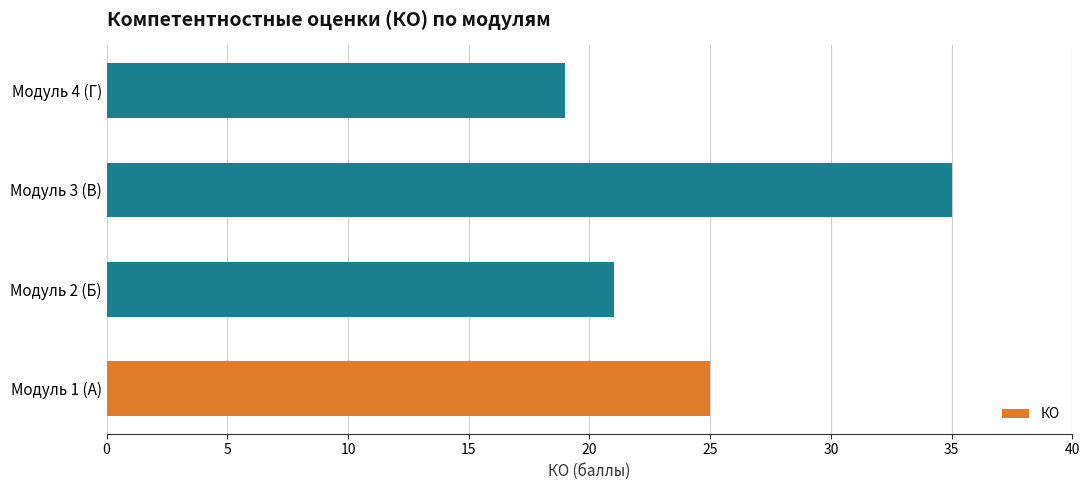

What is the difference between the maximum and minimum values?

16